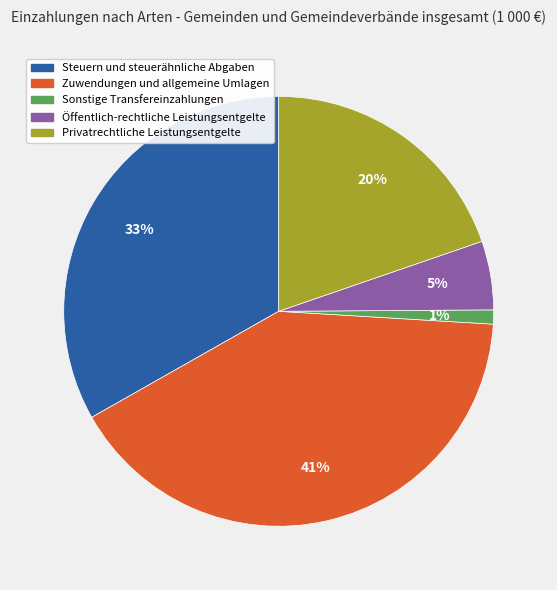

What is the smallest slice in the pie chart?

Sonstige Transfereinzahlungen